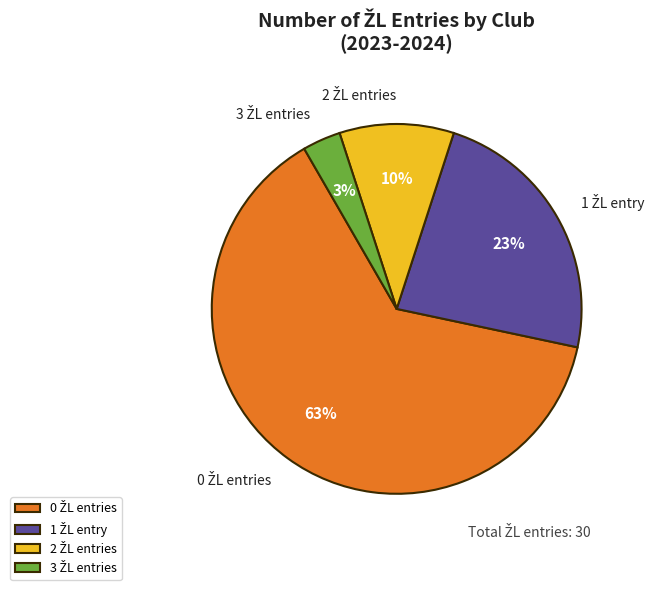

Is there a majority slice in this chart?

Yes